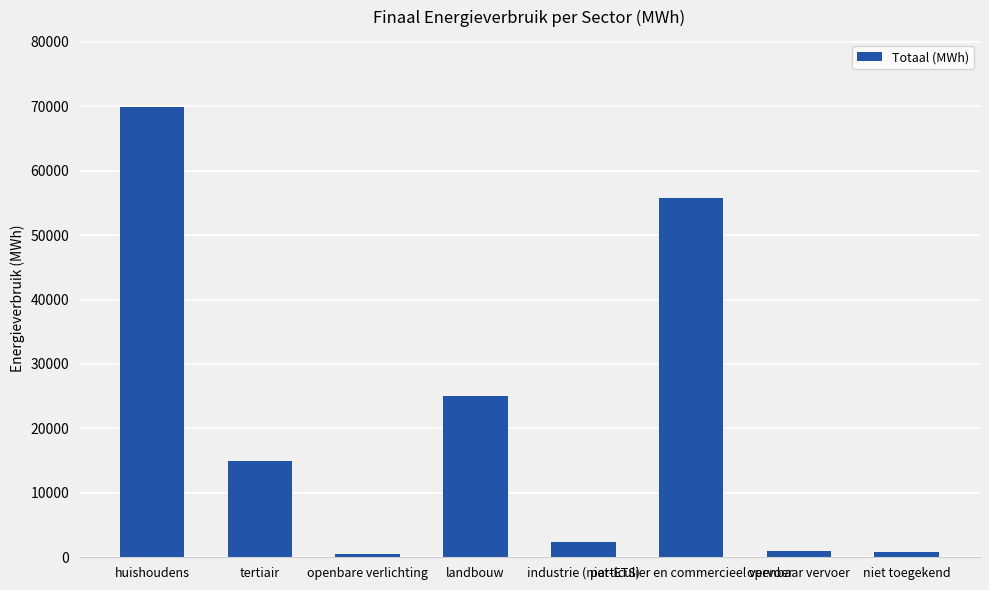

What is the change in value from tertiair to landbouw?

+10198.6